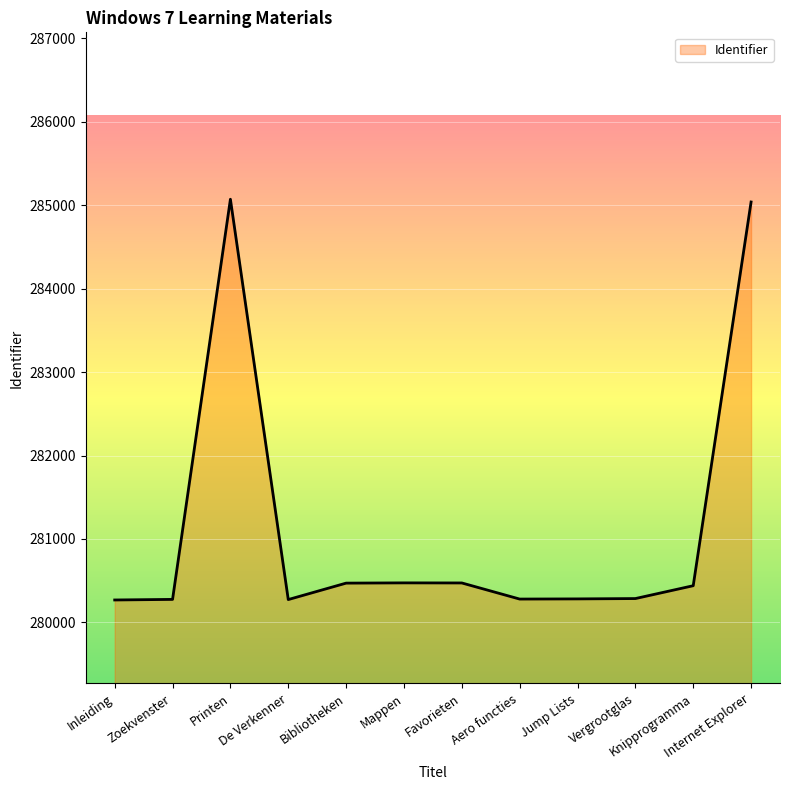

What is the smallest value displayed?

280269